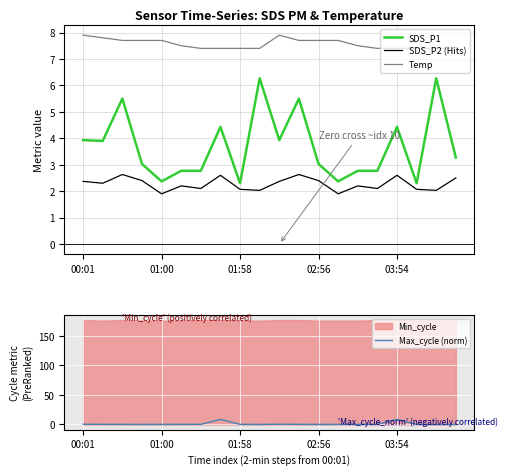

The value of SDS_P2 (Hits) at 02:56 is 2.4. True or false?

True